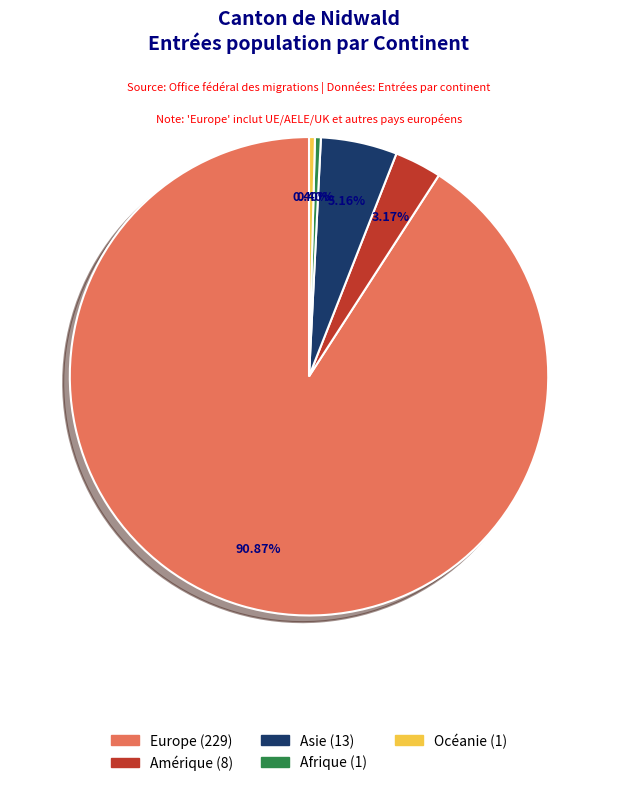

True or false: Afrique accounts for 0% of the total.

True